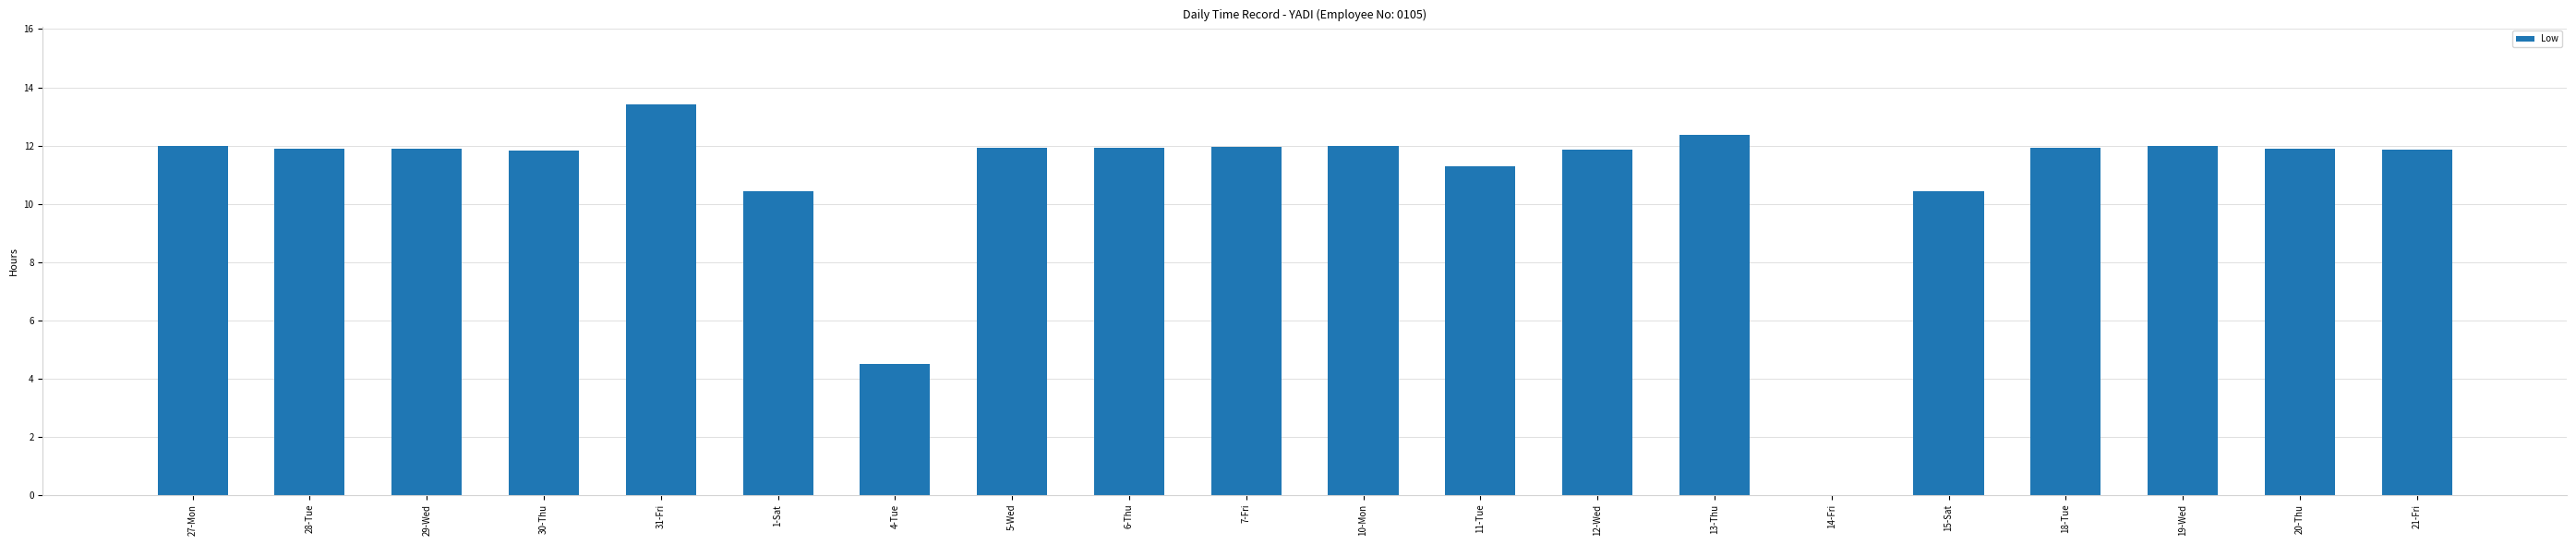

Are the bars horizontal?

No